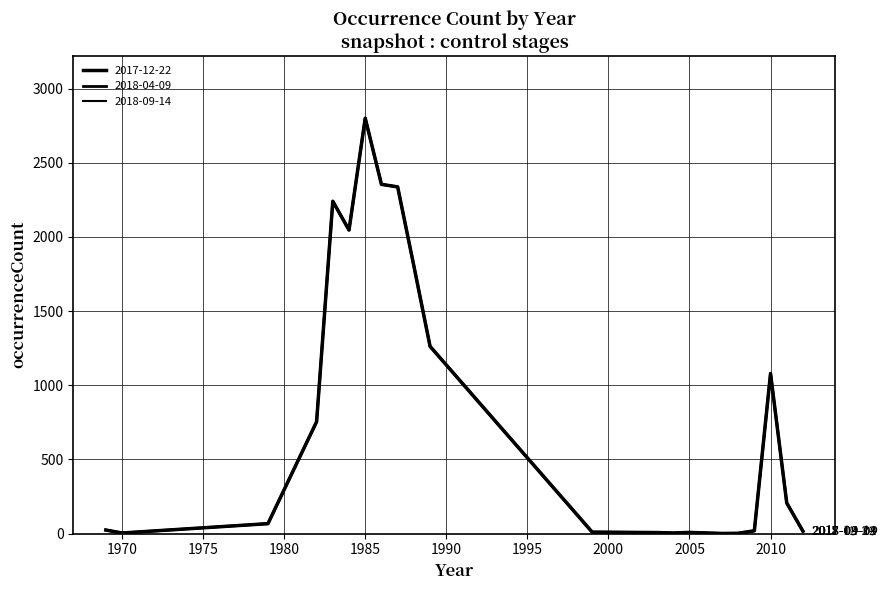

Does the chart display data point markers on the line(s)?

No